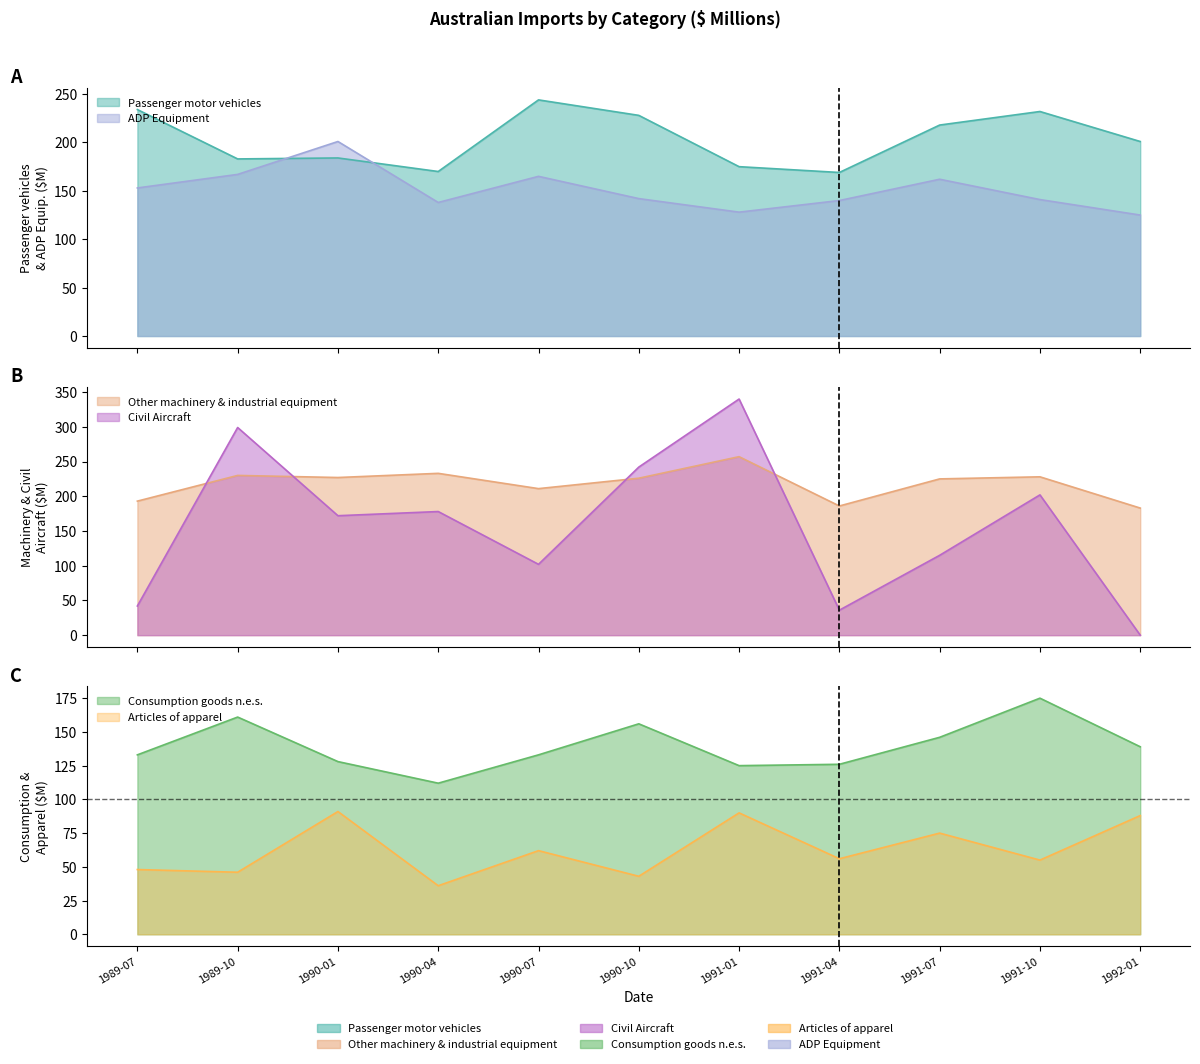

Which label corresponds to the largest value in the chart?

1991-01